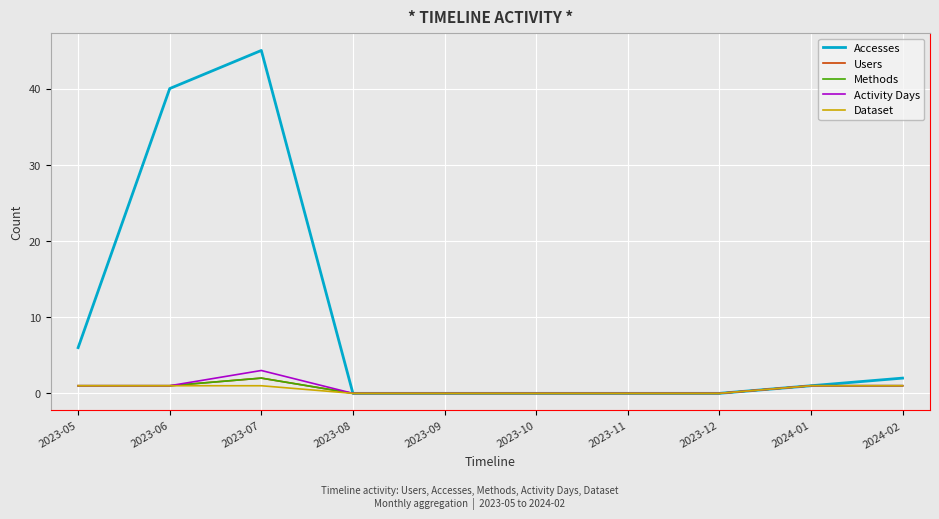

Which label corresponds to the largest value in the chart?

2023-07